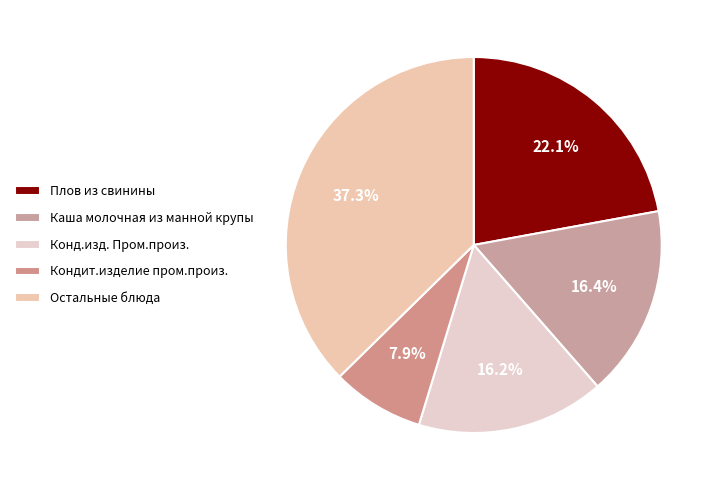

What is the largest slice in the pie chart?

Остальные блюда